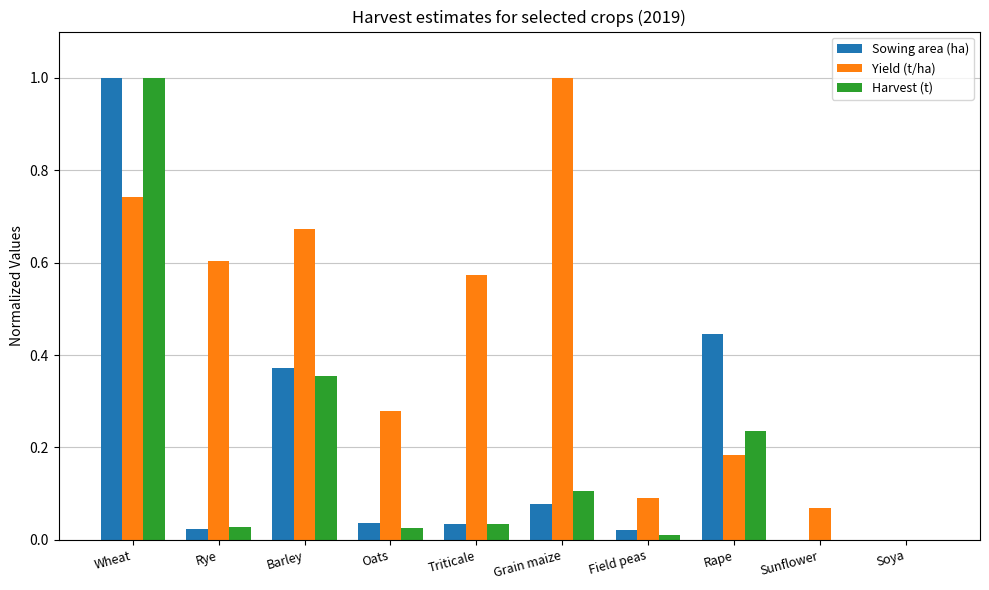

Does the chart contain stacked bars?

No